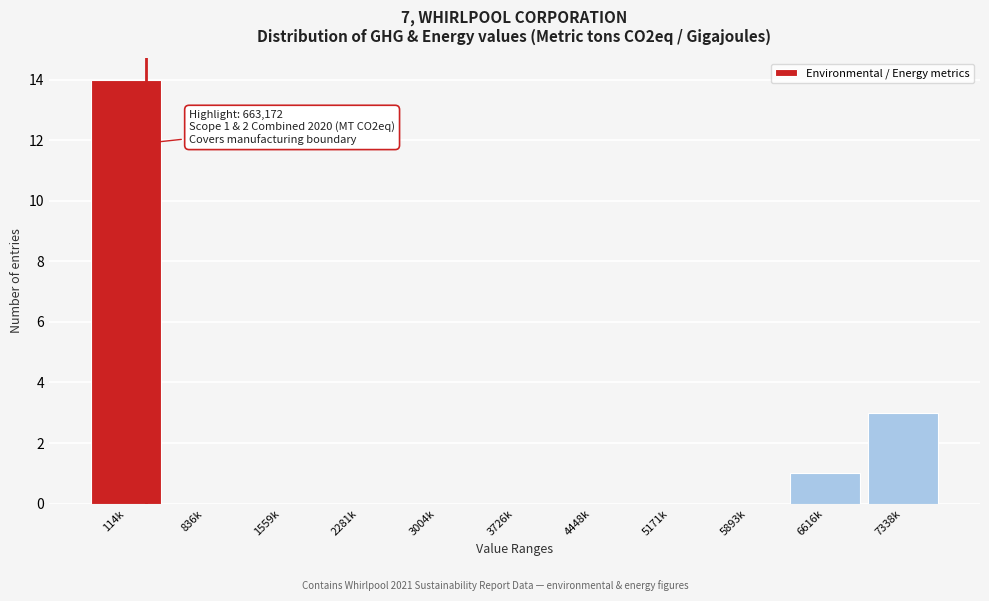

Reading right to left, transcribe all the data shown in this chart.

7338k=3	6616k=1	5893k=0	5171k=0	4448k=0	3726k=0	3004k=0	2281k=0	1559k=0	836k=0	114k=14